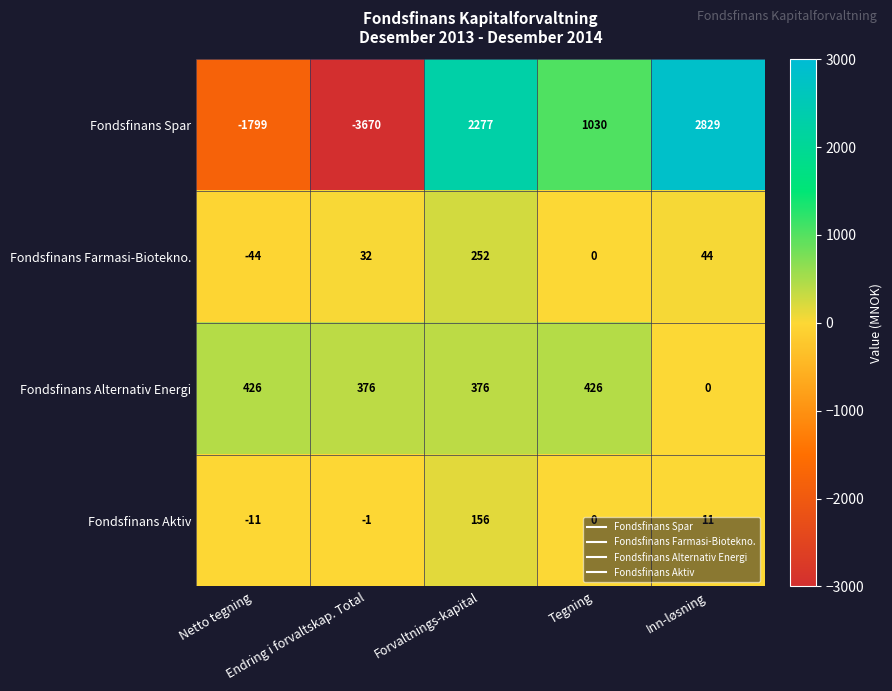

What is the sum of all Fondsfinans Alternativ Energi values?

1604